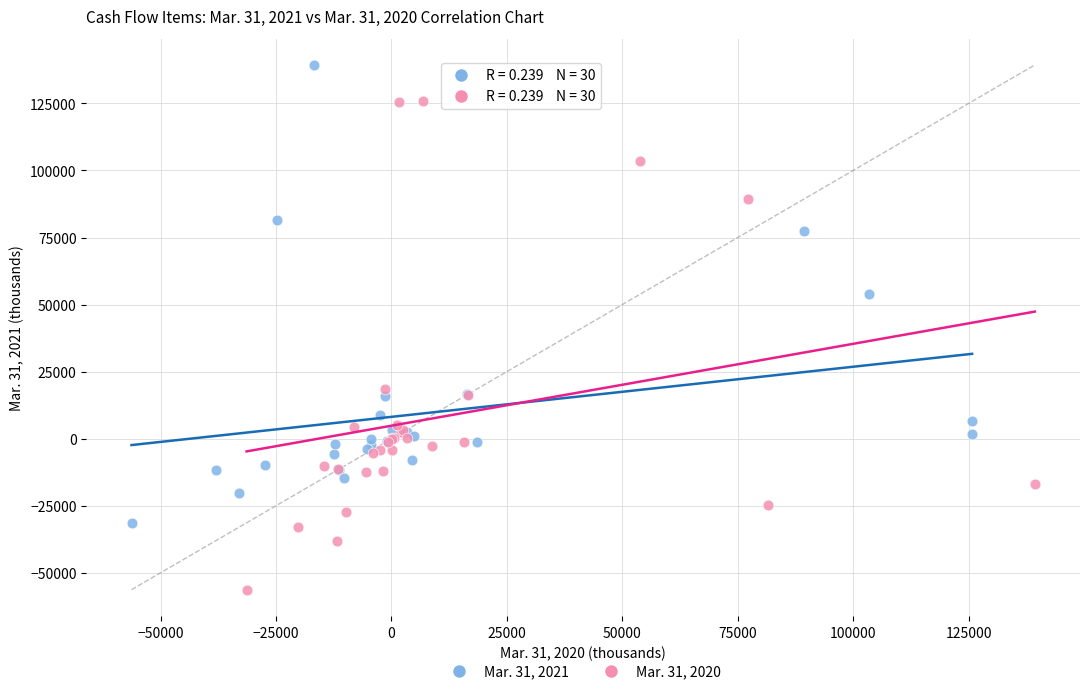

Which series has the largest Y range (max minus min)?

Mar. 31, 2020